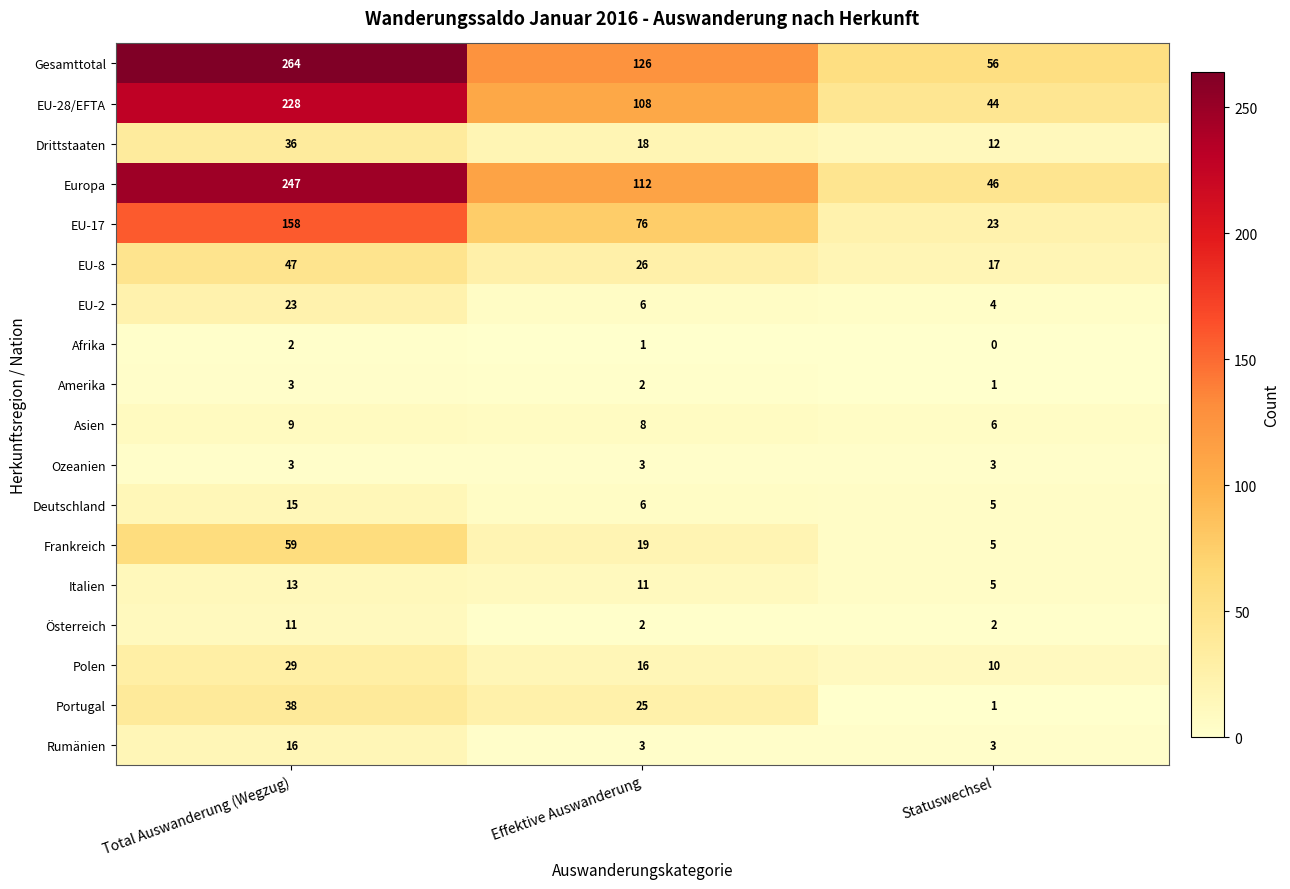

Rank the categories by Amerika value from lowest to highest.

Statuswechsel, Effektive Auswanderung, Total Auswanderung (Wegzug)